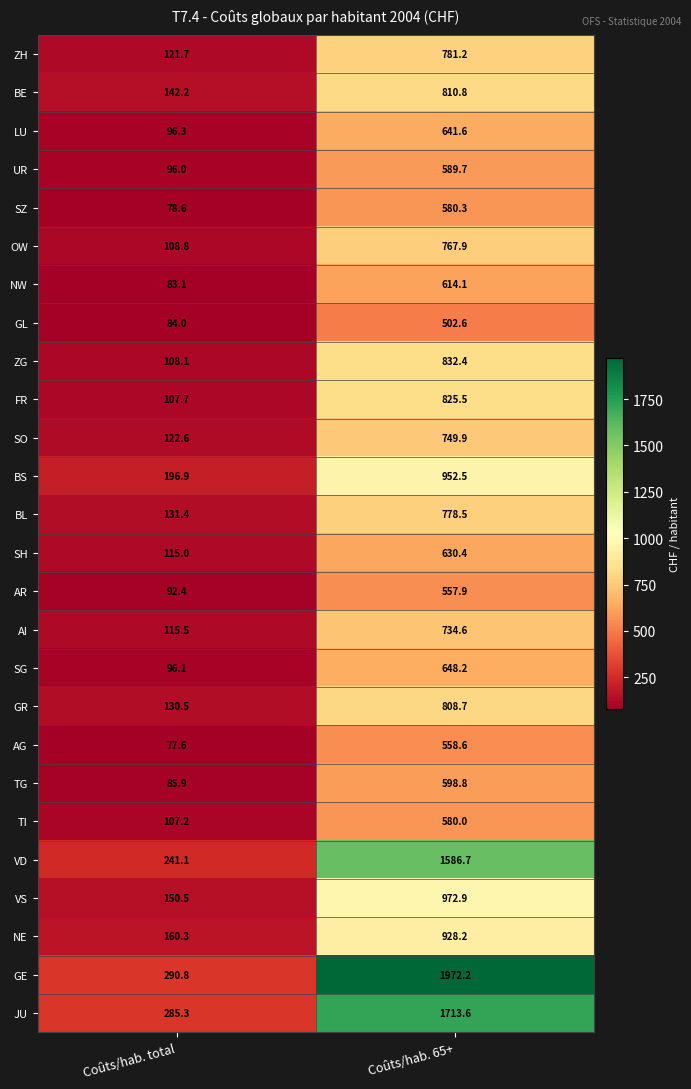

Rank the series by their maximum value, from lowest to highest.

GL, AR, AG, TI, SZ, UR, TG, NW, SH, LU, SG, AI, SO, OW, BL, ZH, GR, BE, FR, ZG, NE, BS, VS, VD, JU, GE